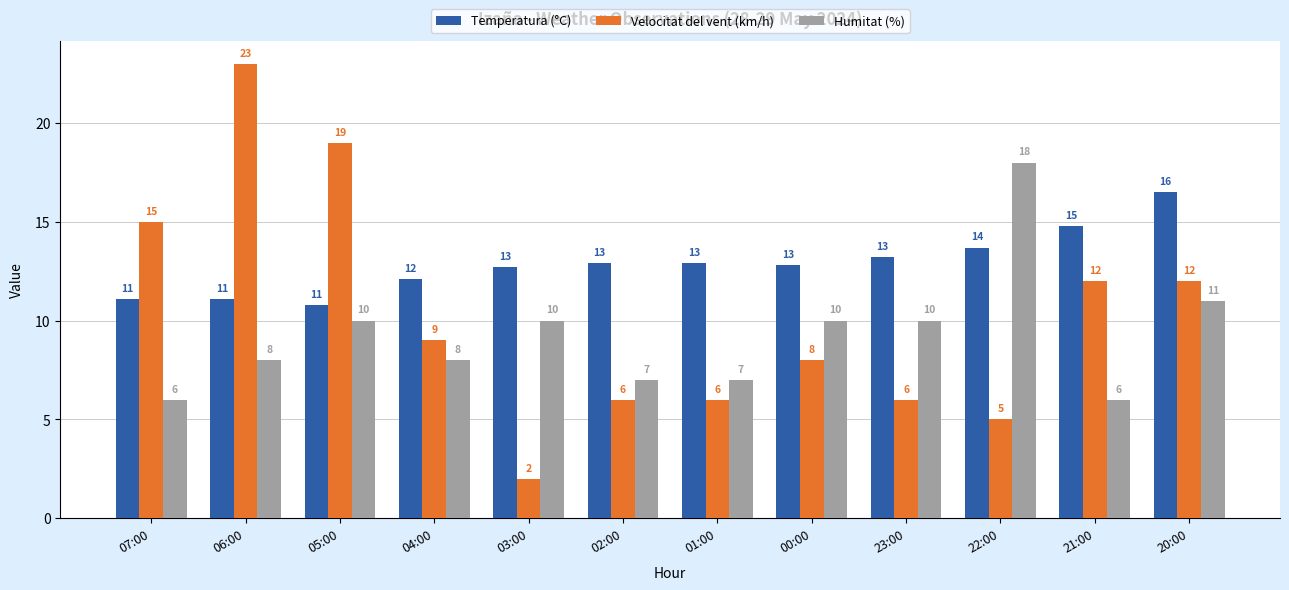

How many data points in Temperatura (°C) are above 12?

9